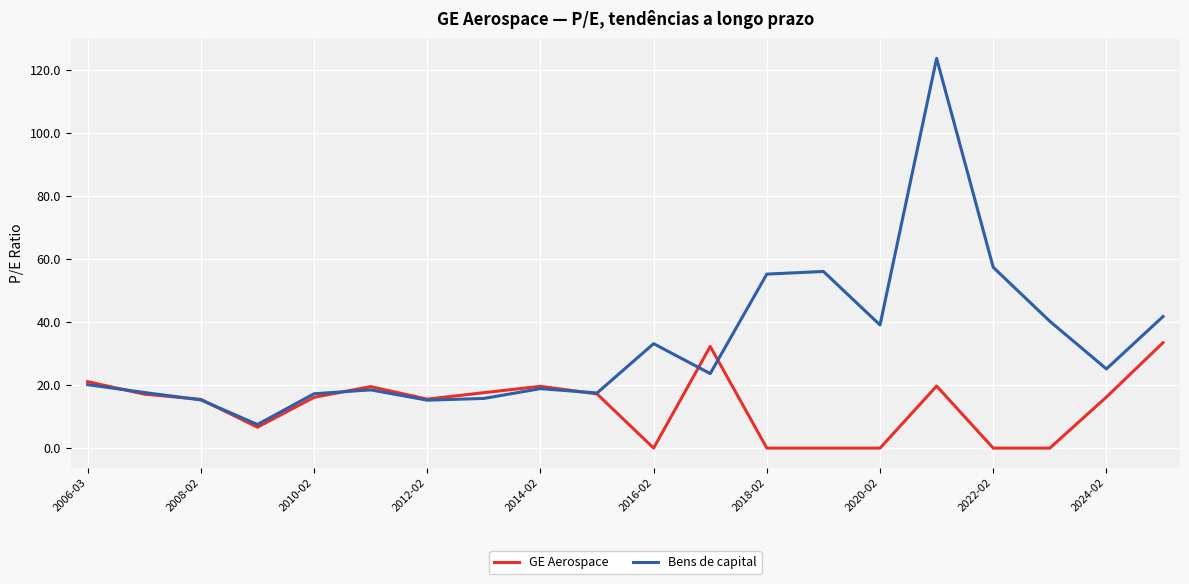

What is the maximum value for GE Aerospace?

33.4